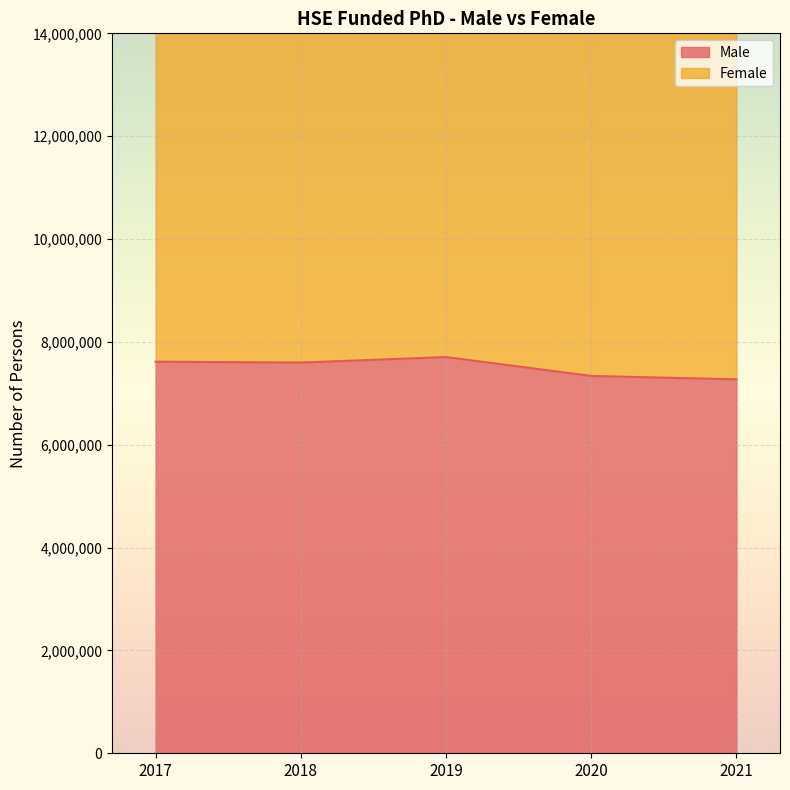

The value of Male at 2021 is 4999636. True or false?

False